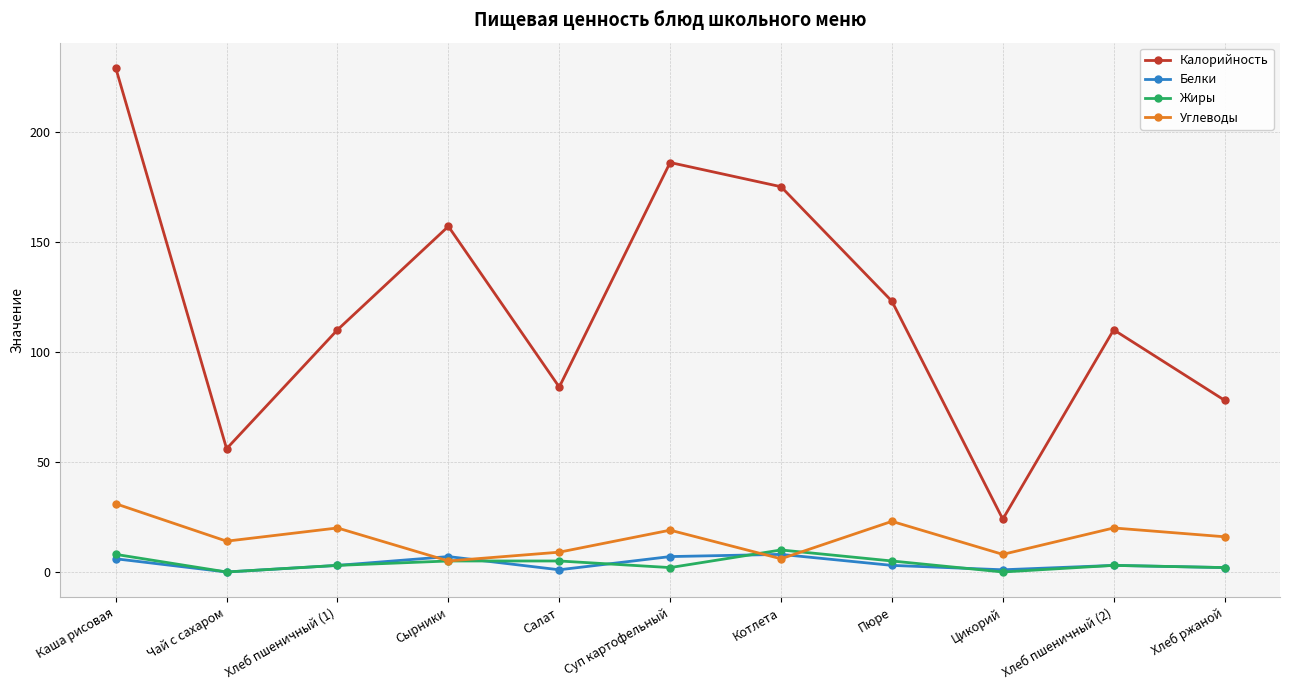

Which series has the largest total across all categories?

Калорийность